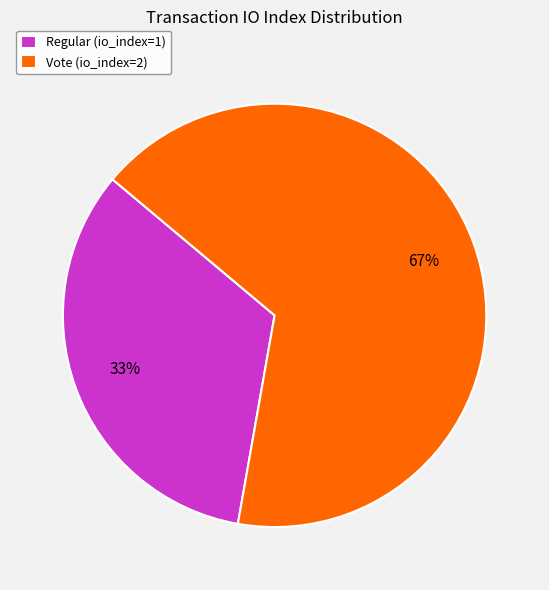

How many segments does this pie chart have?

2